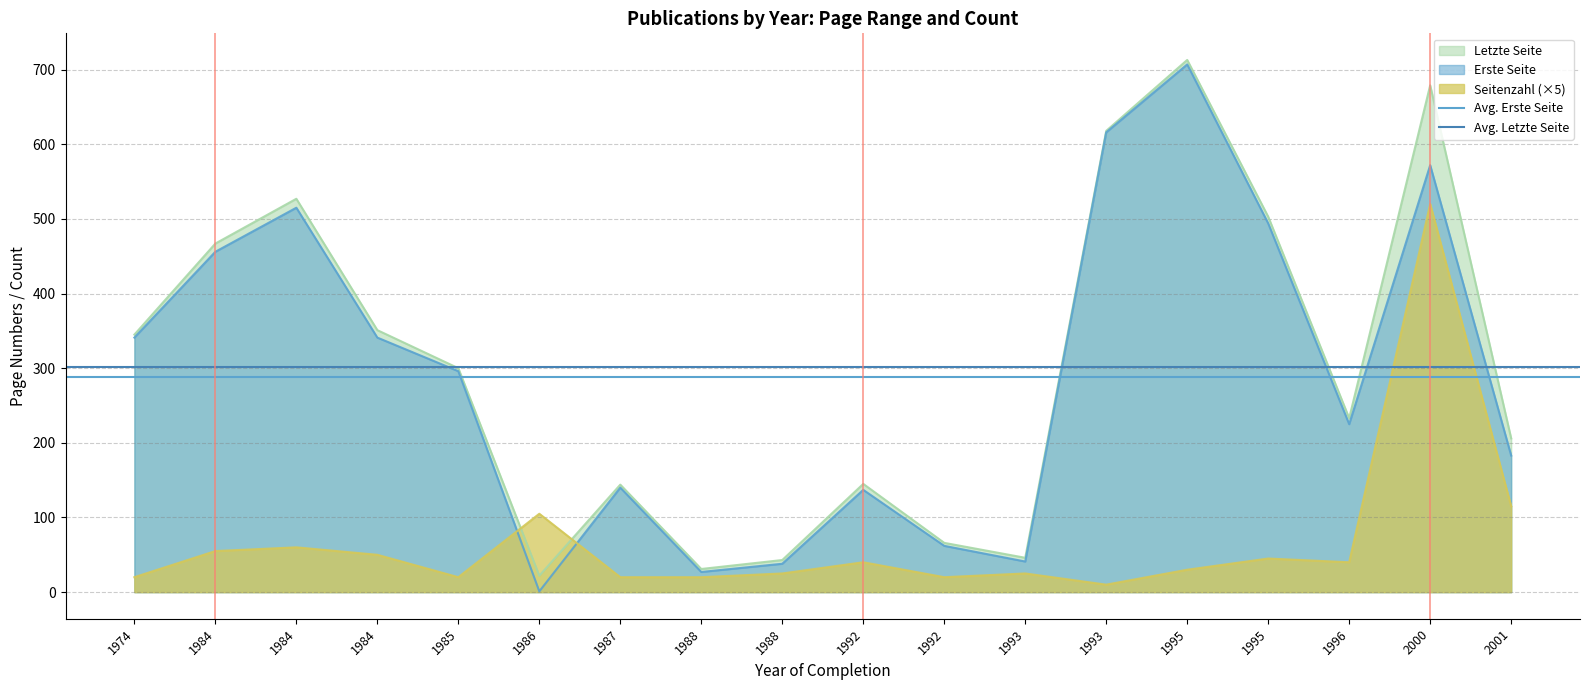

Where is Avg. Erste Seite nearest to the value 288?

1974